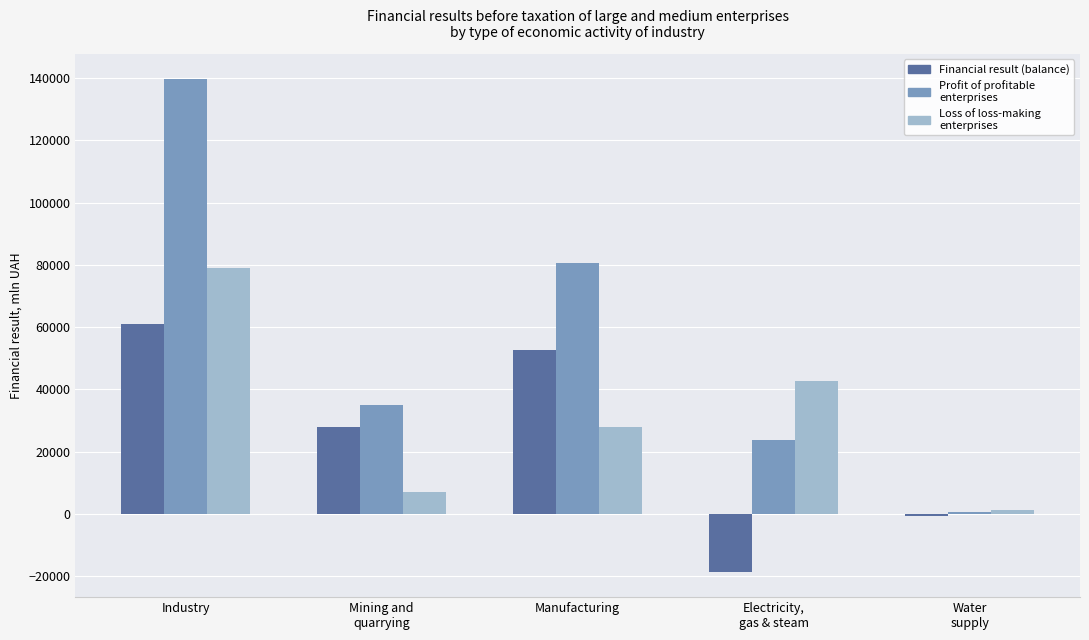

What is the smallest value displayed?

-18812.2